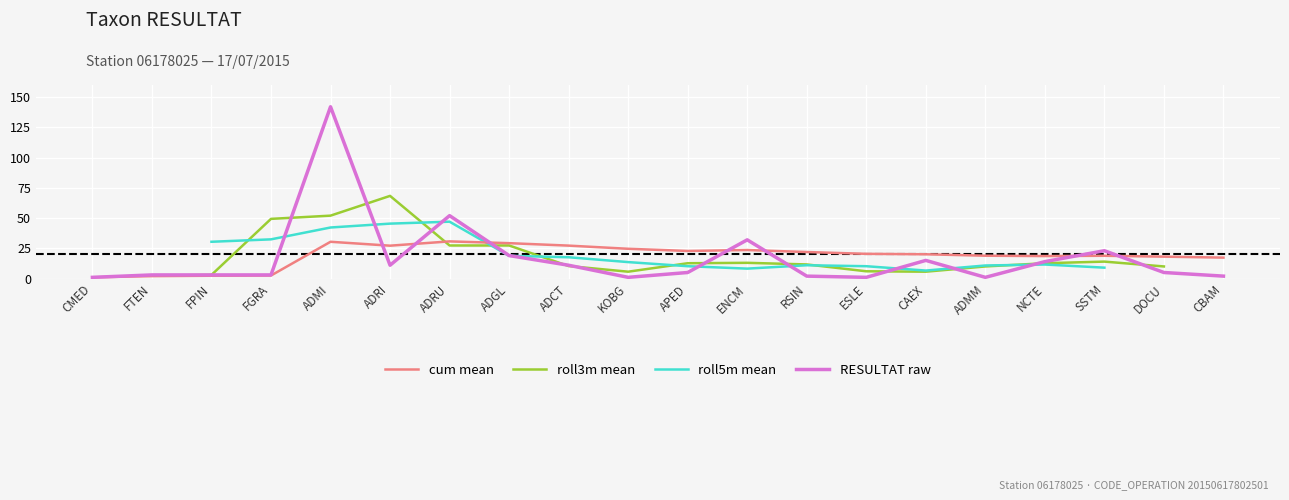

True or false: cum mean has a value of 24.6 at KOBG.

True